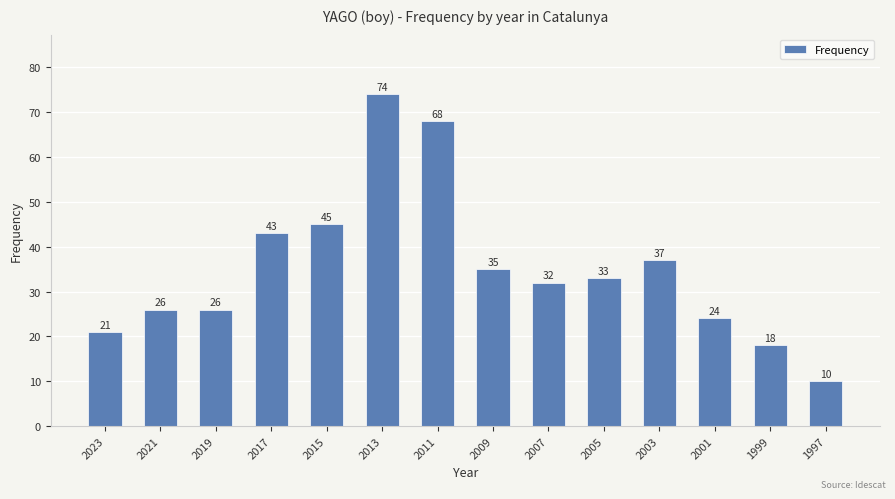

At which category does the chart reach its minimum across all series?

1997